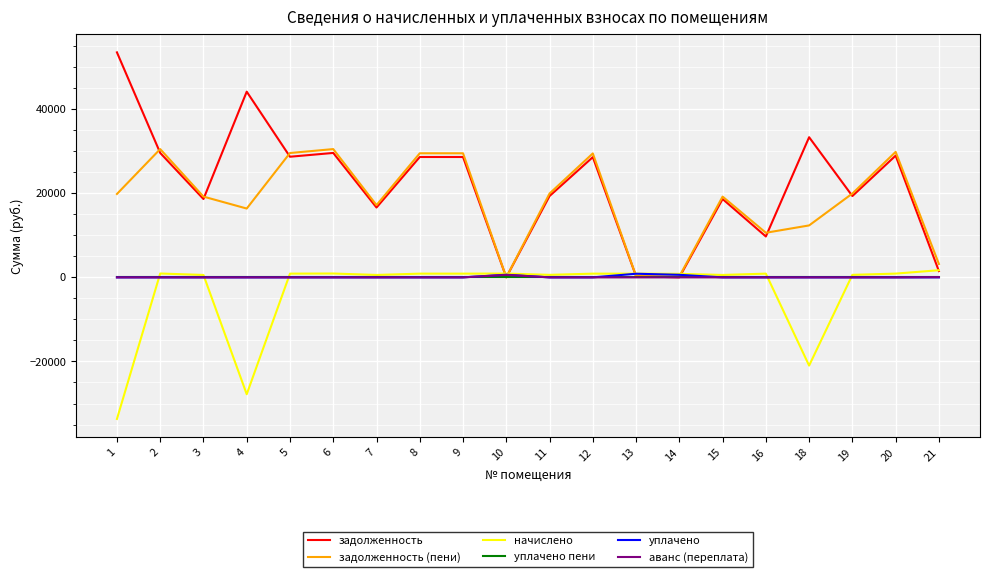

Which series has the largest range (max minus min)?

задолженность